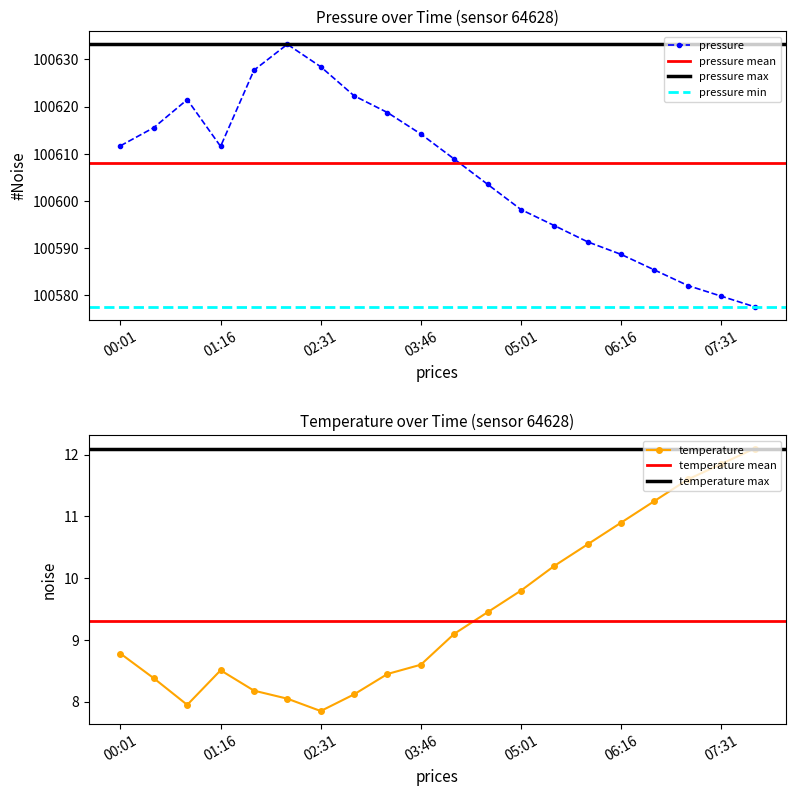

What is the sum of all pressure values?

2012115.4